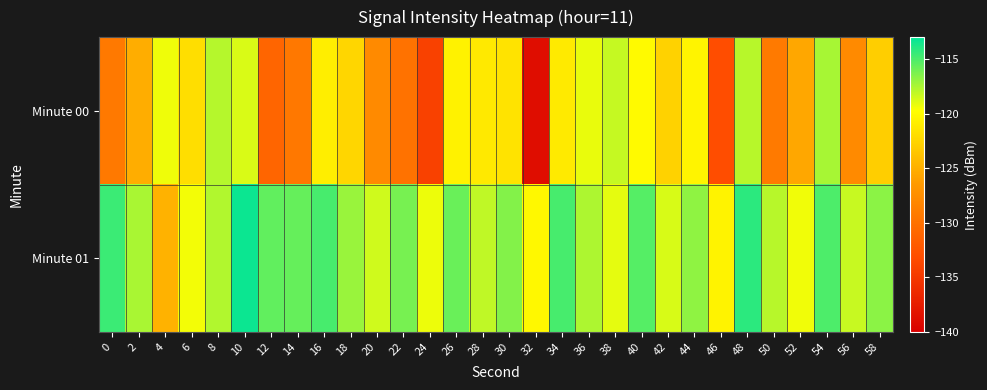

Reading right to left, extract all data points from this chart.

Minute 00: 58=-123.0	56=-127.8	54=-117.4	52=-125.5	50=-129.2	48=-117.9	46=-133.2	44=-120.5	42=-122.7	40=-120.1	38=-118.3	36=-119.2	34=-121.1	32=-138.8	30=-121.6	28=-121.2	26=-120.6	24=-134.2	22=-129.9	20=-127.8	18=-122.5	16=-120.8	14=-129.3	12=-131.0	10=-118.7	8=-117.8	6=-122.0	4=-119.3	2=-125.2	0=-129.2
Minute 01: 58=-116.7	56=-118.3	54=-115.1	52=-119.4	50=-117.9	48=-114.2	46=-120.5	44=-116.8	42=-118.7	40=-115.3	38=-119.1	36=-117.6	34=-114.9	32=-120.2	30=-116.5	28=-118.1	26=-115.8	24=-119.3	22=-116.2	20=-118.5	18=-117.1	16=-114.9	14=-115.7	12=-115.6	10=-113.4	8=-117.7	6=-119.5	4=-124.9	2=-117.5	0=-114.6